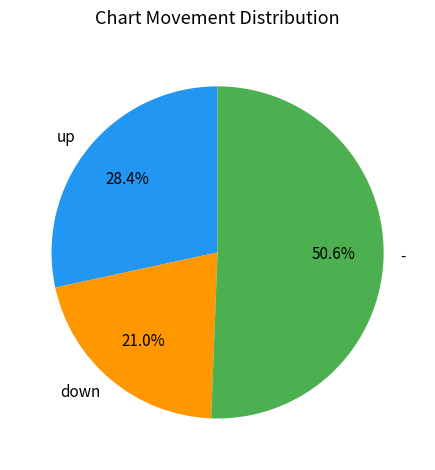

Which slice is the largest?

-